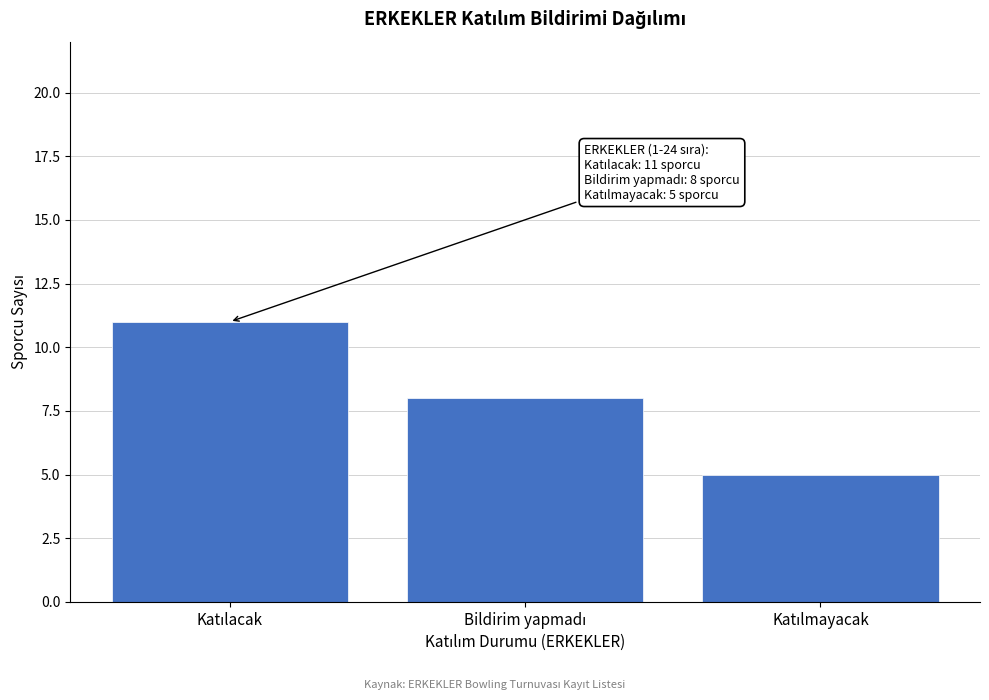

Reading right to left, extract all data points from this chart.

5	8	11